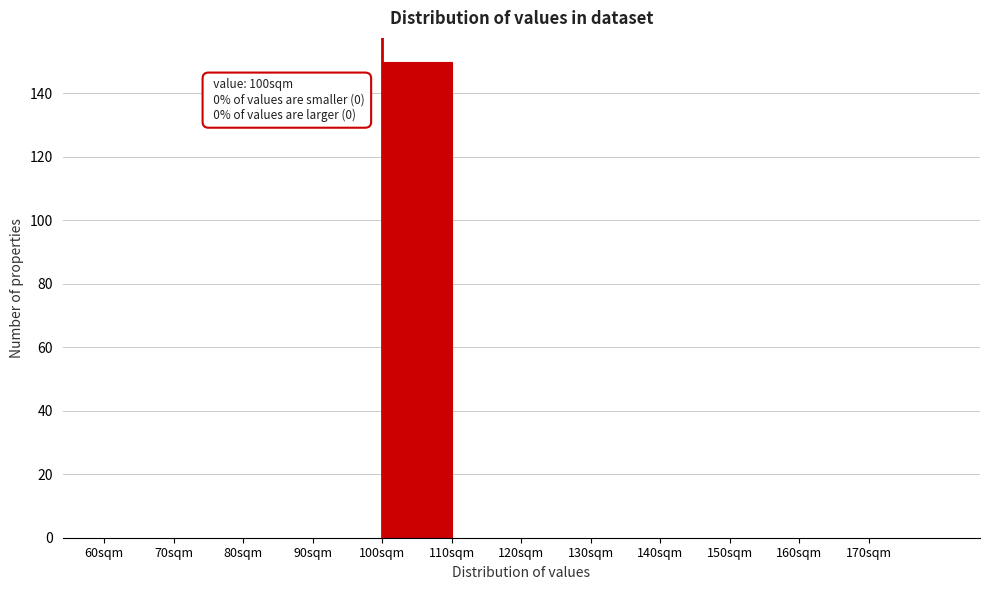

Over which range of the x-axis is the bar tallest?

100 to 110